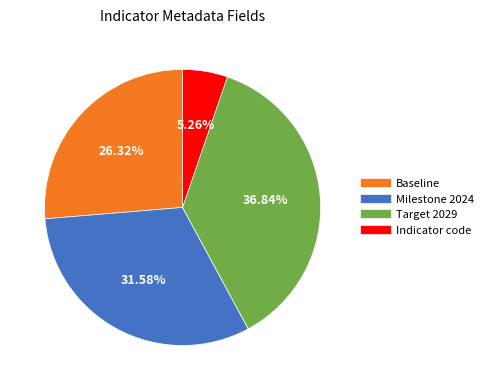

Does any single category account for the majority?

No